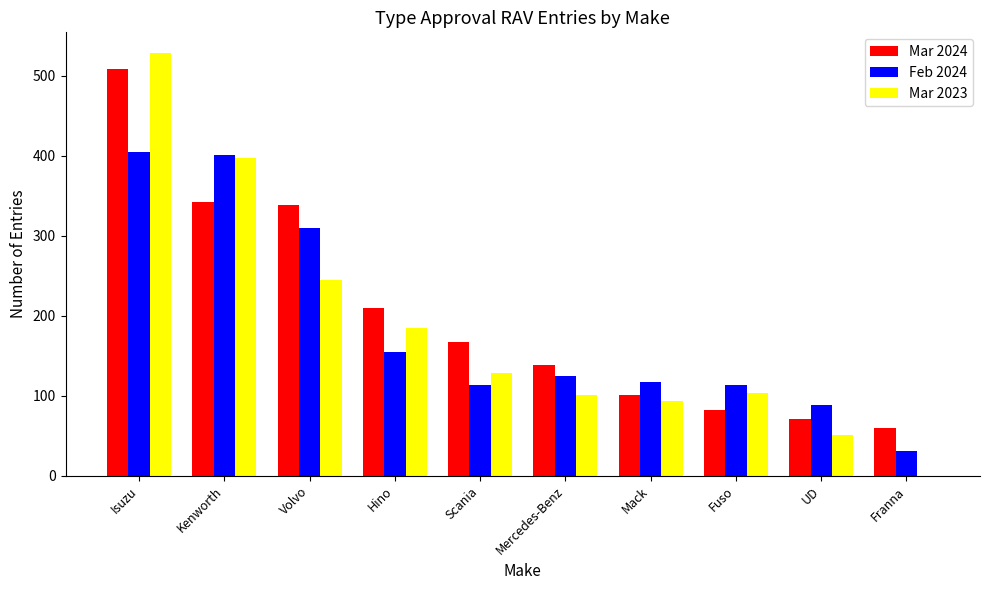

At which label is Feb 2024 closest to 218?

Hino